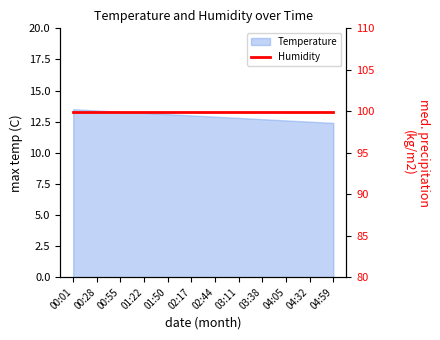

Does the chart have visible grid lines?

No